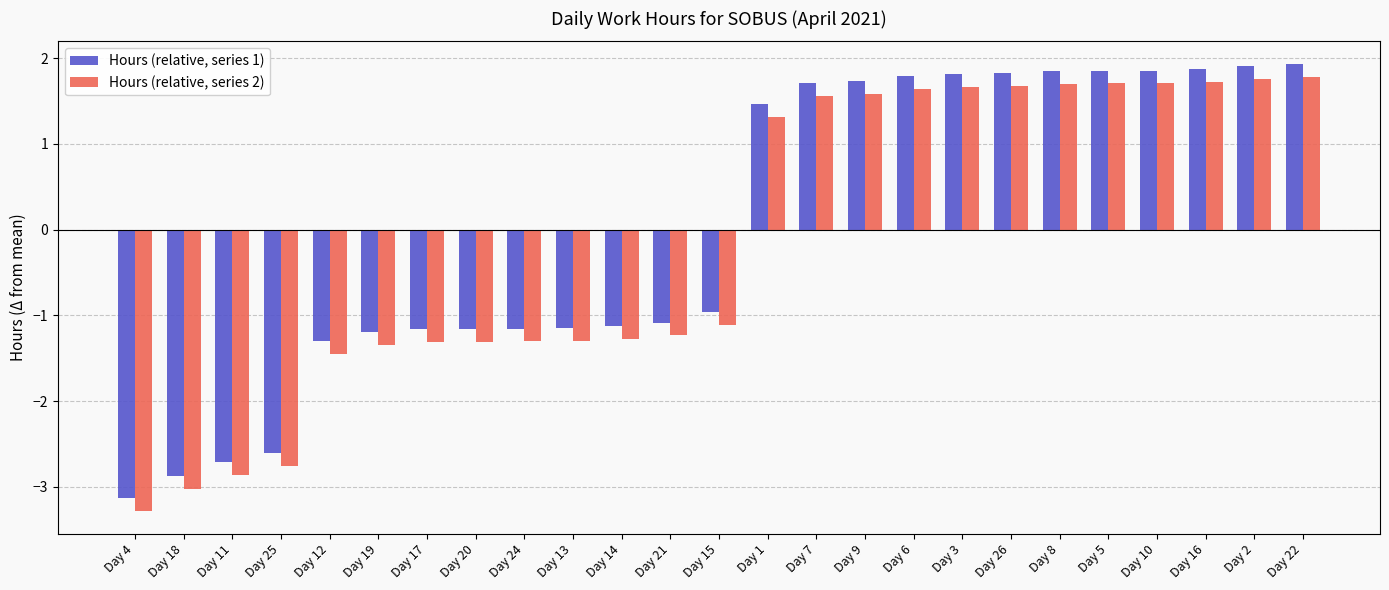

Does the chart contain stacked bars?

No